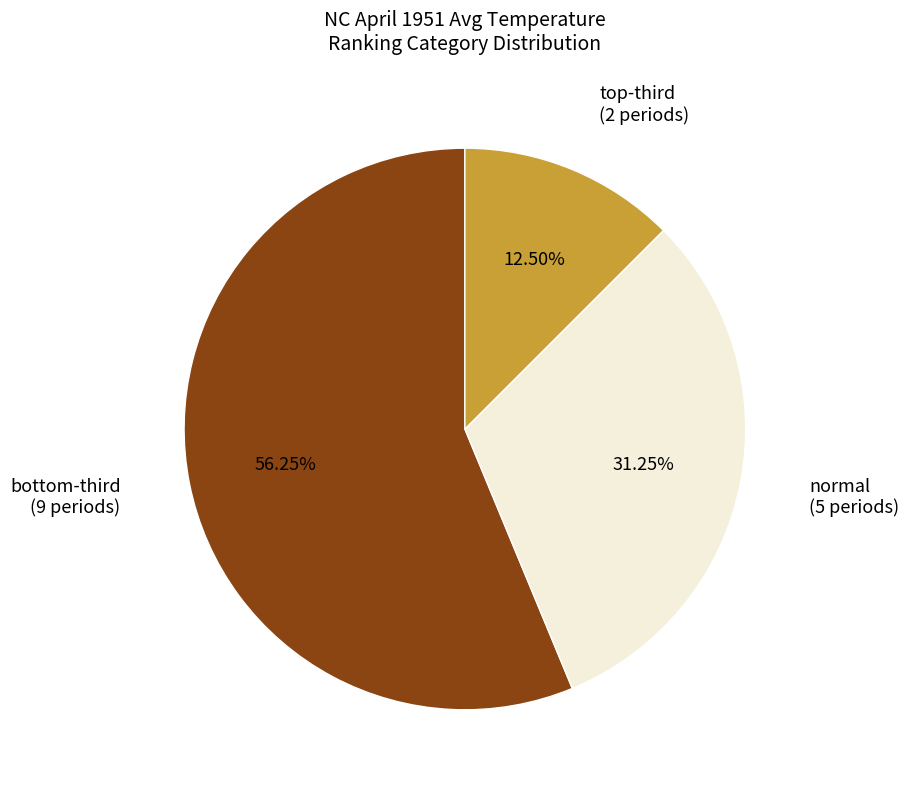

Does any single category account for the majority?

Yes